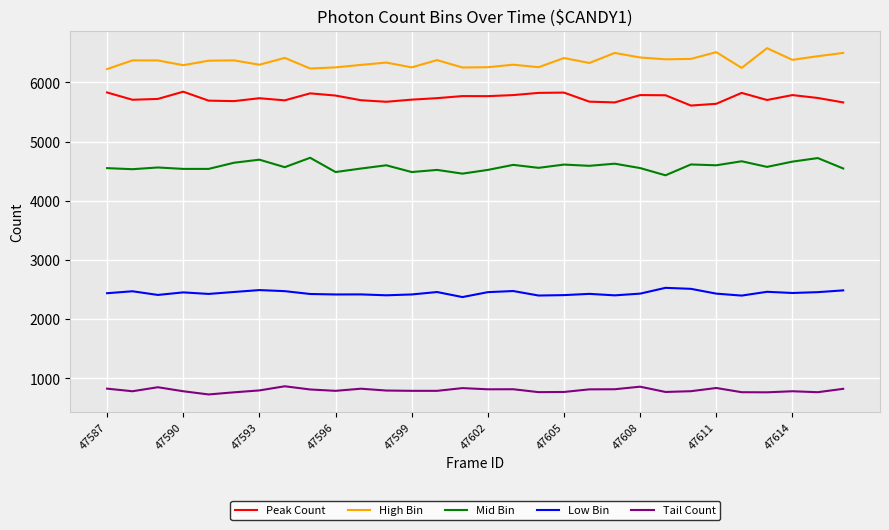

True or false: Tail Count and Low Bin cross at least once.

False